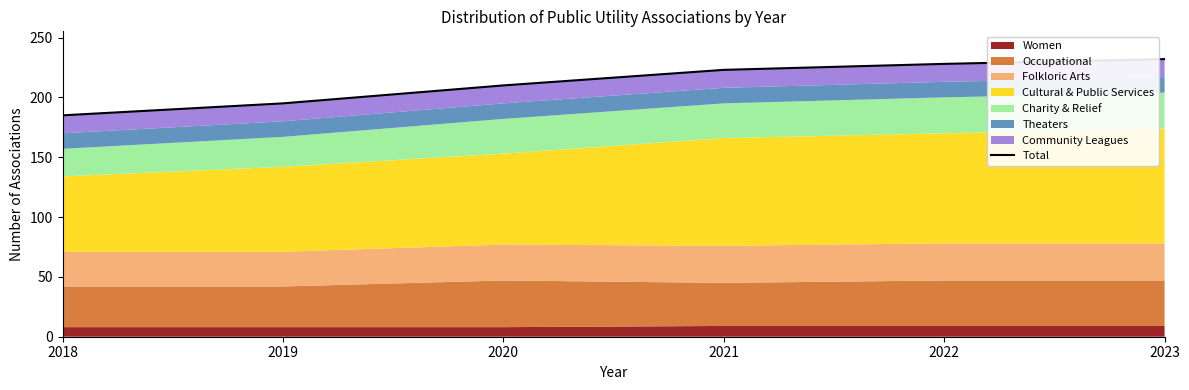

Rank the categories by value from lowest to highest.

2018, 2019, 2020, 2021, 2022, 2023